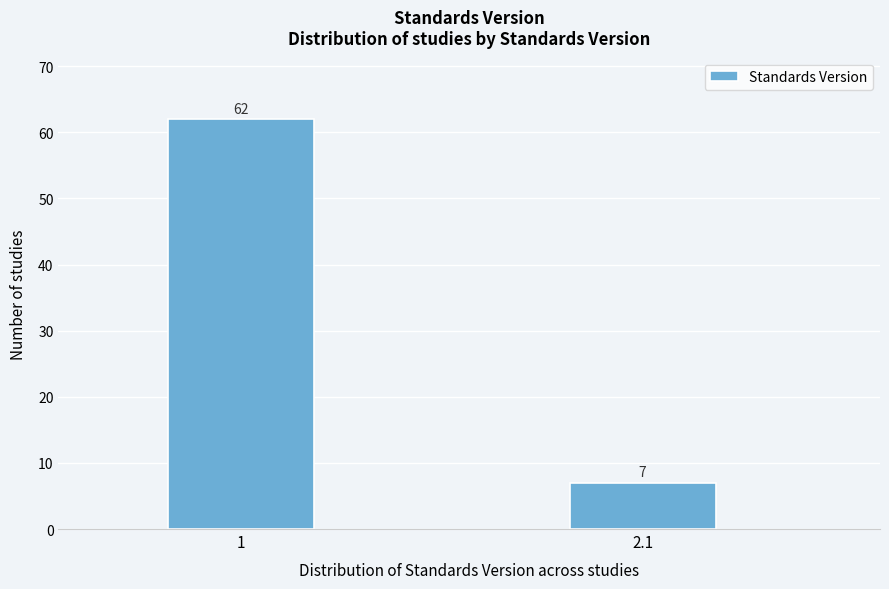

Reading right to left, transcribe all the data shown in this chart.

2.1=7	1=62